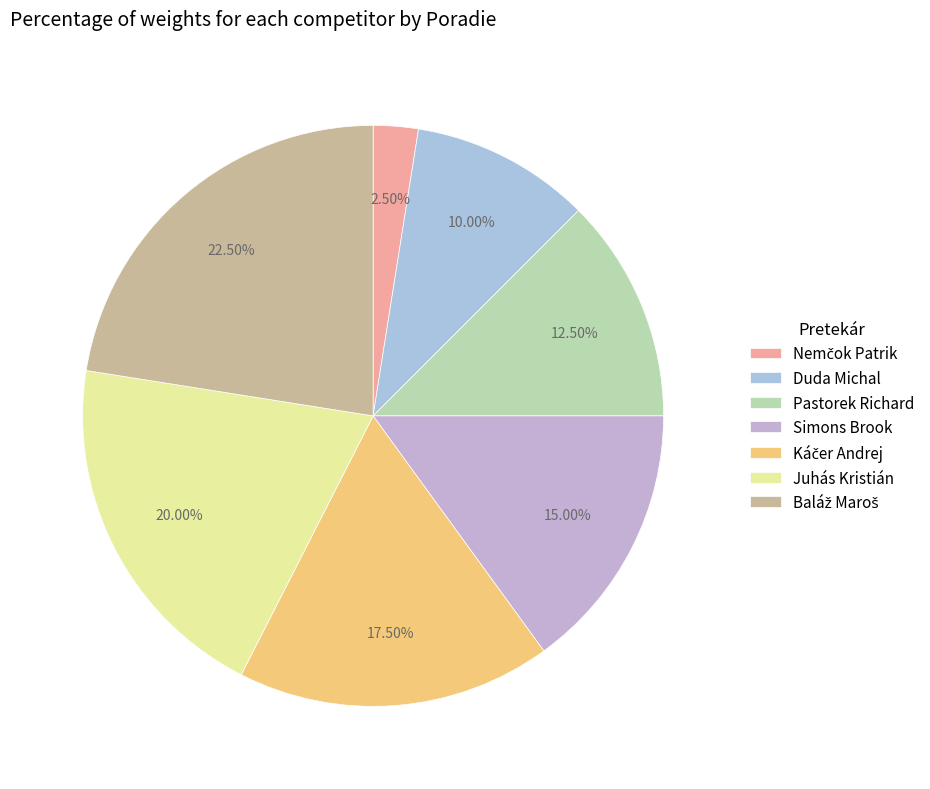

How many segments does this pie chart have?

7